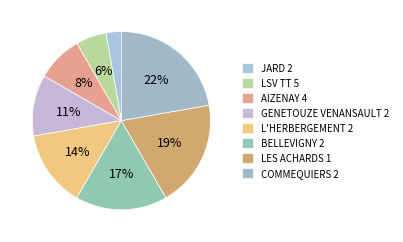

Which has a higher value, COMMEQUIERS 2 or GENETOUZE VENANSAULT 2?

COMMEQUIERS 2